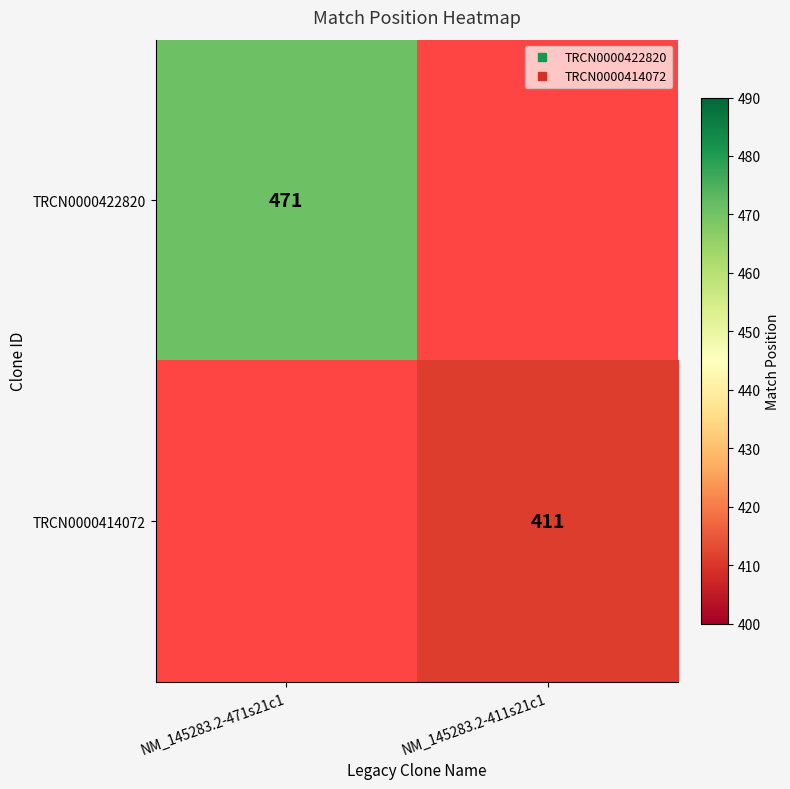

Is the value of TRCN0000422820 at NM_145283.2-411s21c1 greater than the value of TRCN0000414072 at NM_145283.2-411s21c1?

No